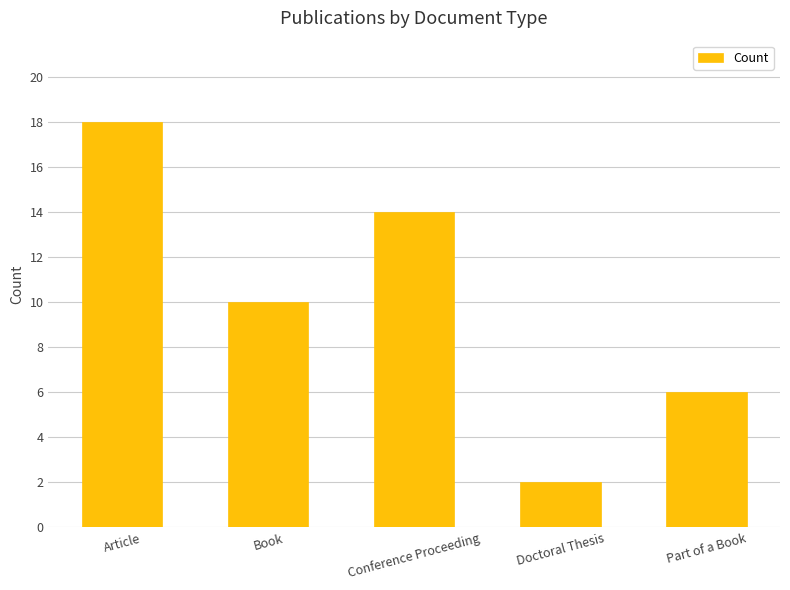

What position from the right is Article?

5